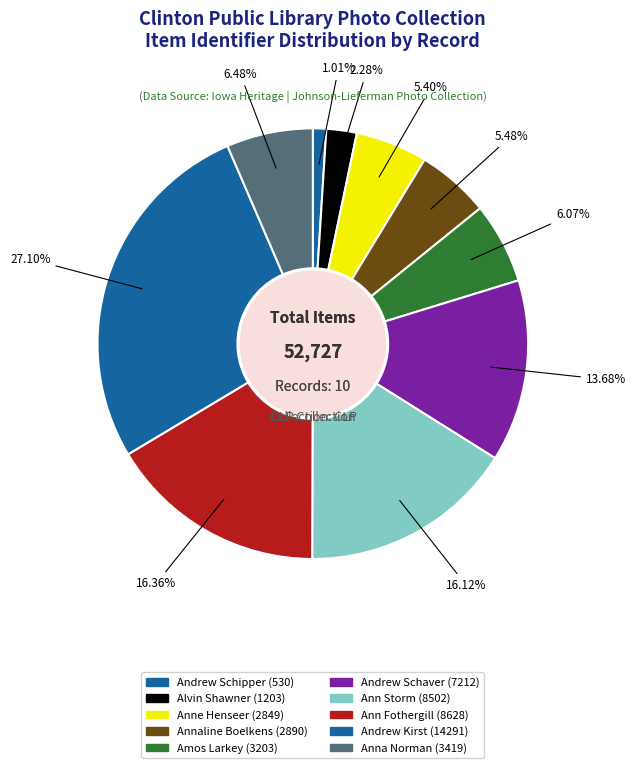

How many segments does this pie chart have?

10